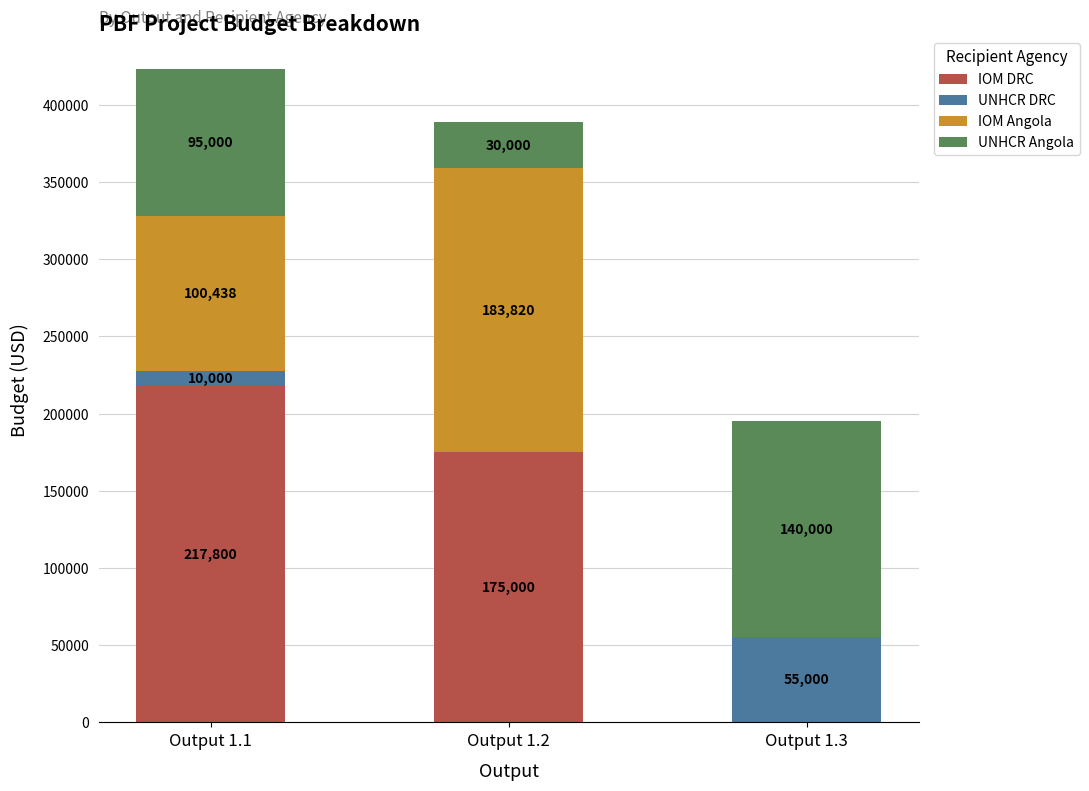

How many IOM DRC values are between 0 and 217800?

3